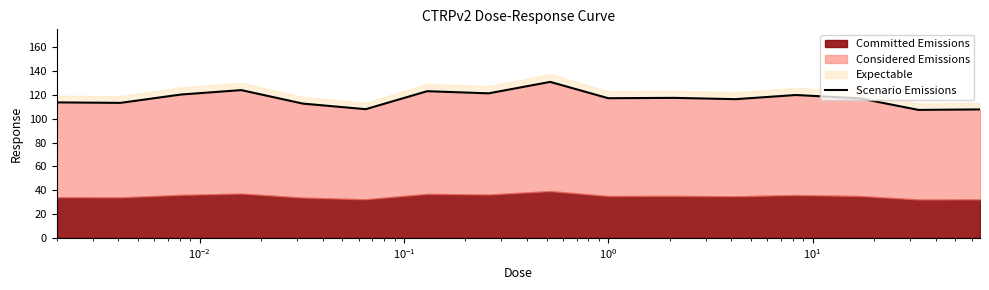

What is the greatest value displayed?

130.9